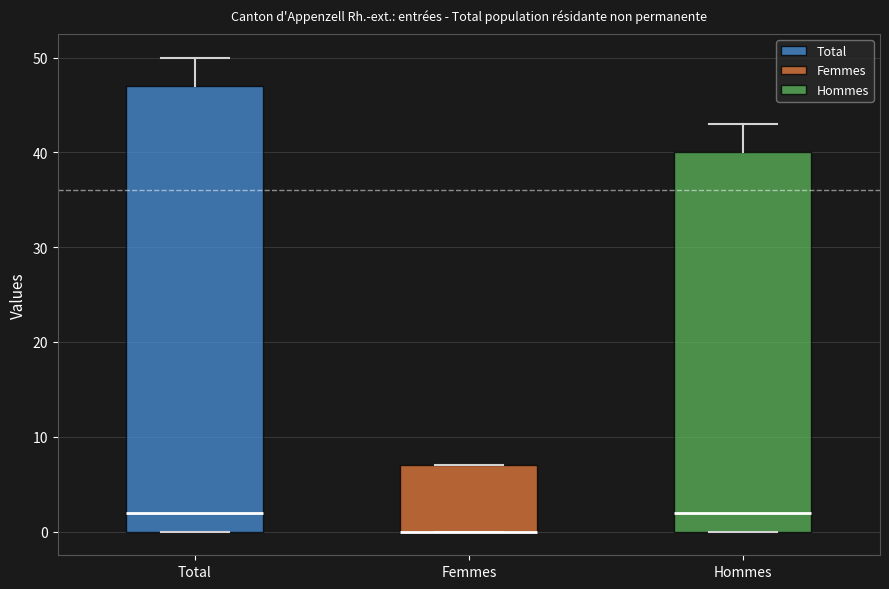

Where is the lower edge of the box for Femmes on the y-axis? The values are not printed on the chart, so give them approximately, as read against the axis.

0